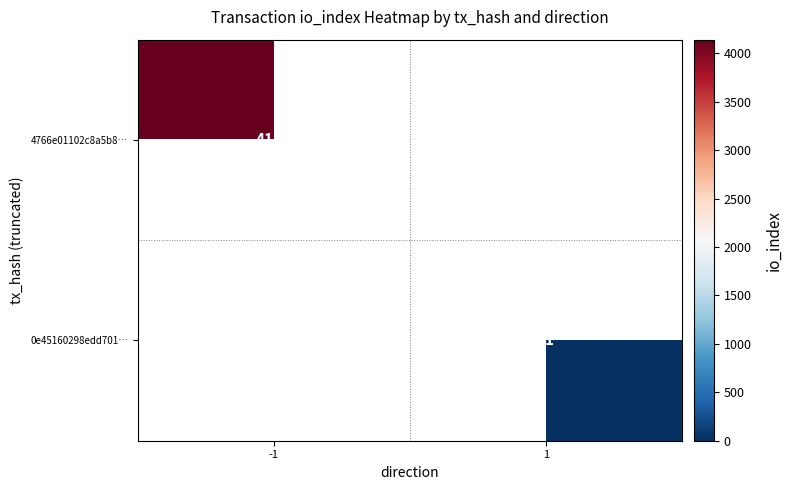

At how many categories does at least one series exceed 207?

1